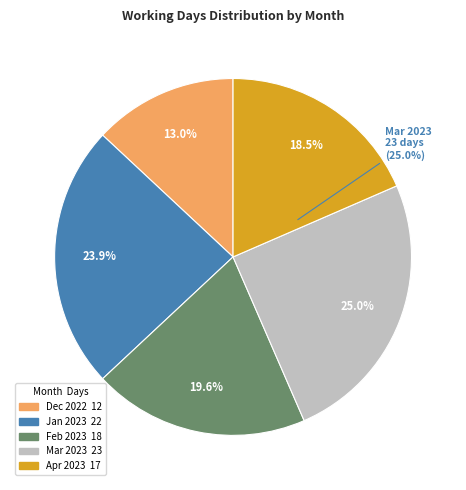

What portion of the pie excludes March 2023?

75.0%